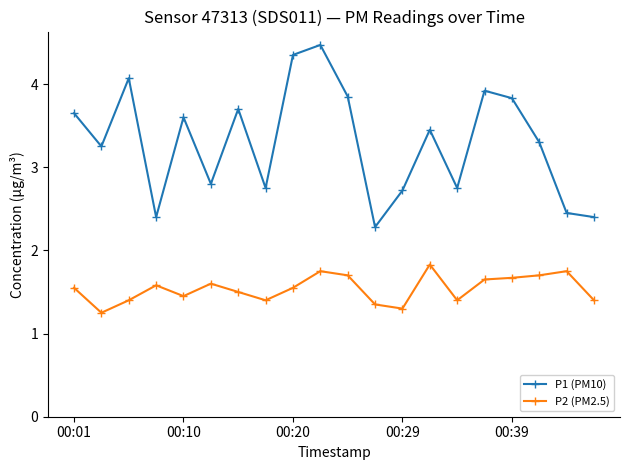

True or false: P1 (PM10) and P2 (PM2.5) intersect in this chart.

False